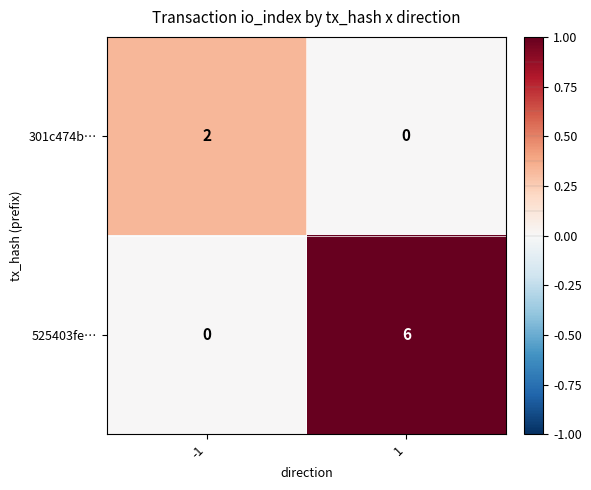

What is the approximate value of 525403fe… at 1?

6